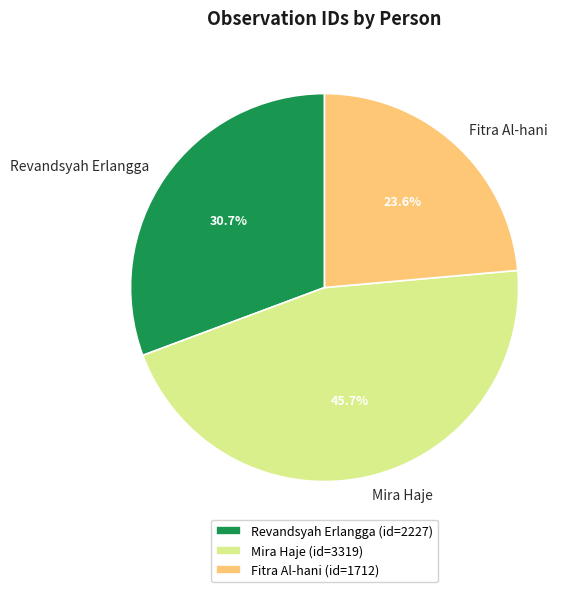

Which slice is the largest?

Mira Haje